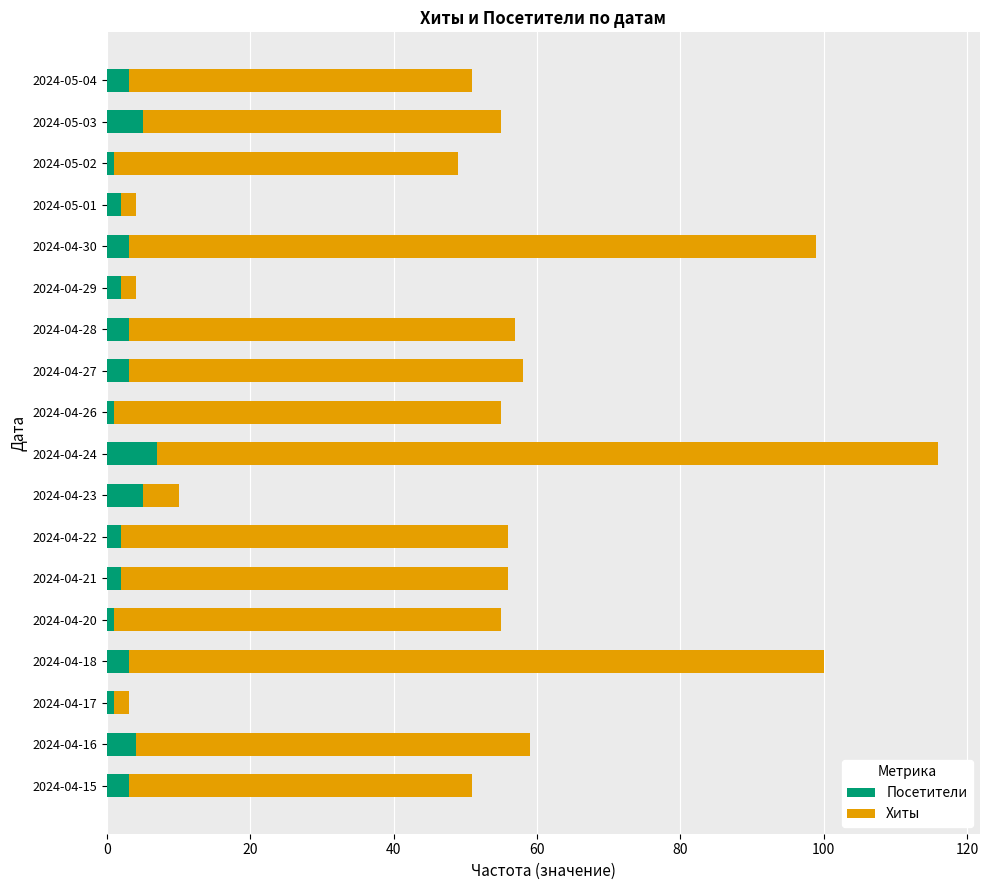

At which category is the sum across all series the highest?

2024-04-24